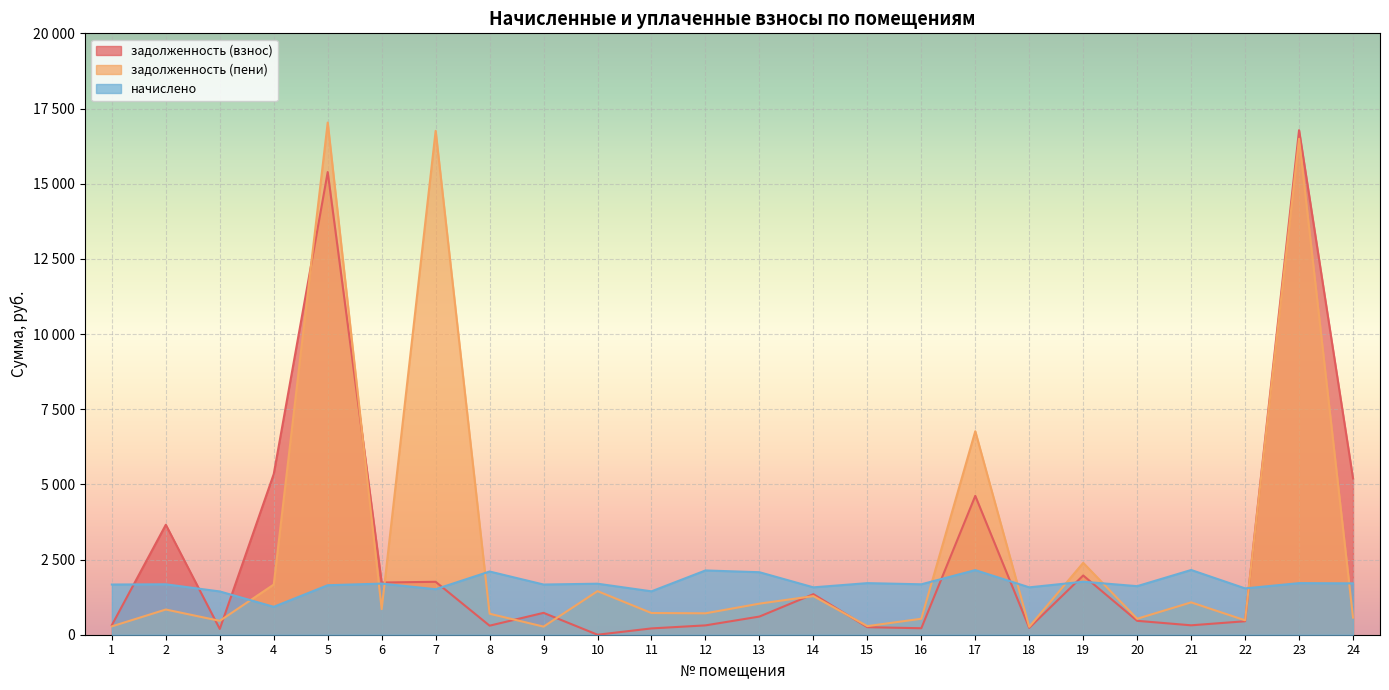

In задолженность (пени), how many points are lower than both neighbors (excluding endpoints)?

8